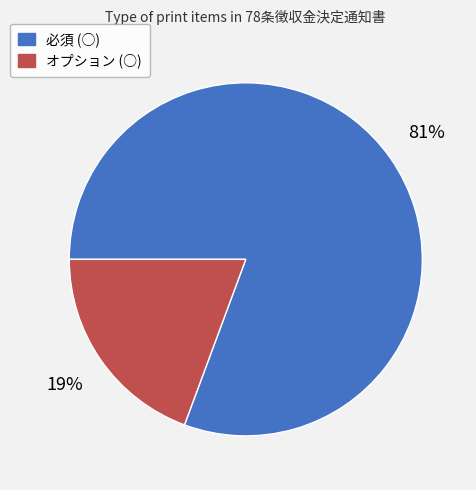

Combined, do 必須 (○) and オプション (○) account for over 50%?

Yes